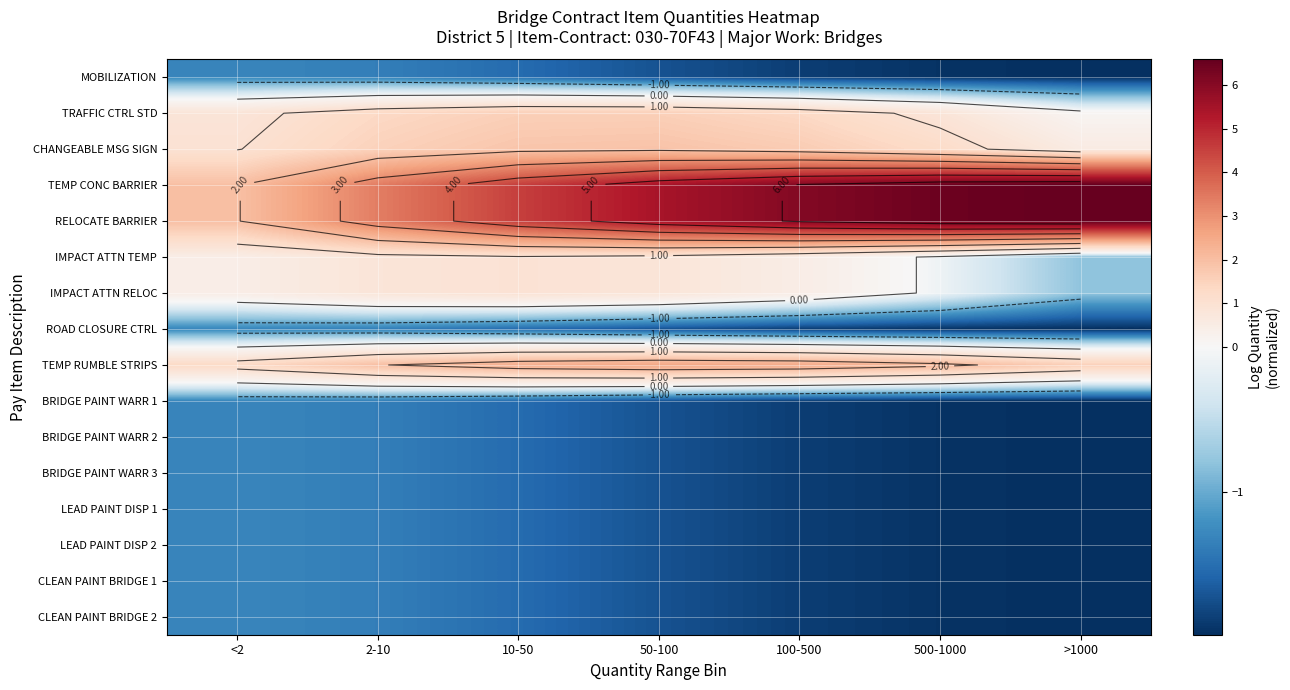

The RELOCATE BARRIER series shows 0.7 at <2. True or false?

False